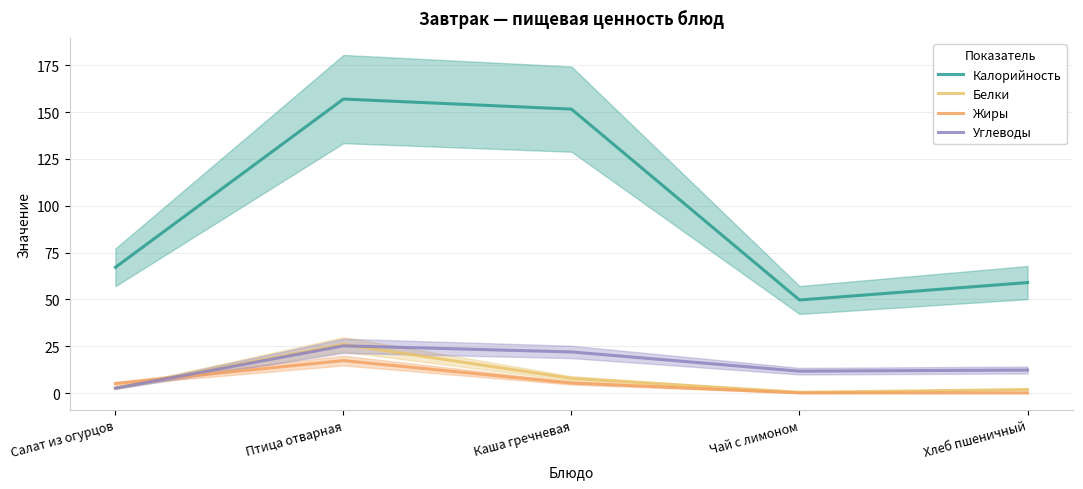

What is the lowest value of the Калорийность series?

49.7